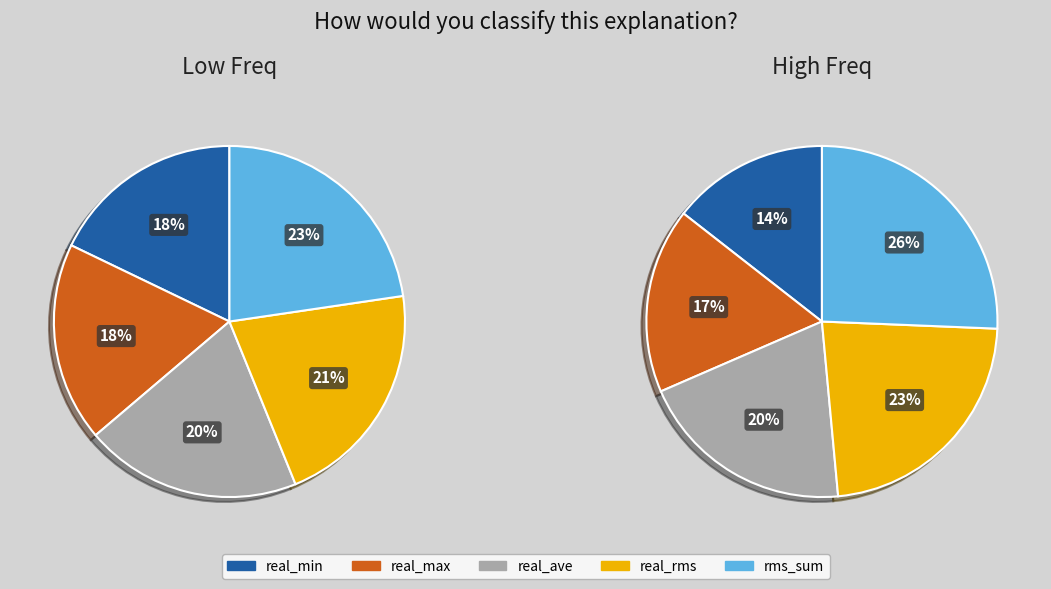

True or false: real_rms accounts for 1% of the total.

False